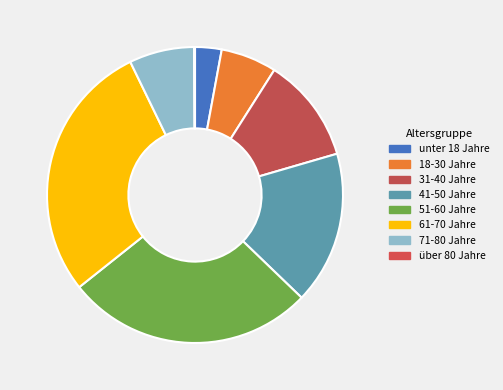

Does any single category account for the majority?

No